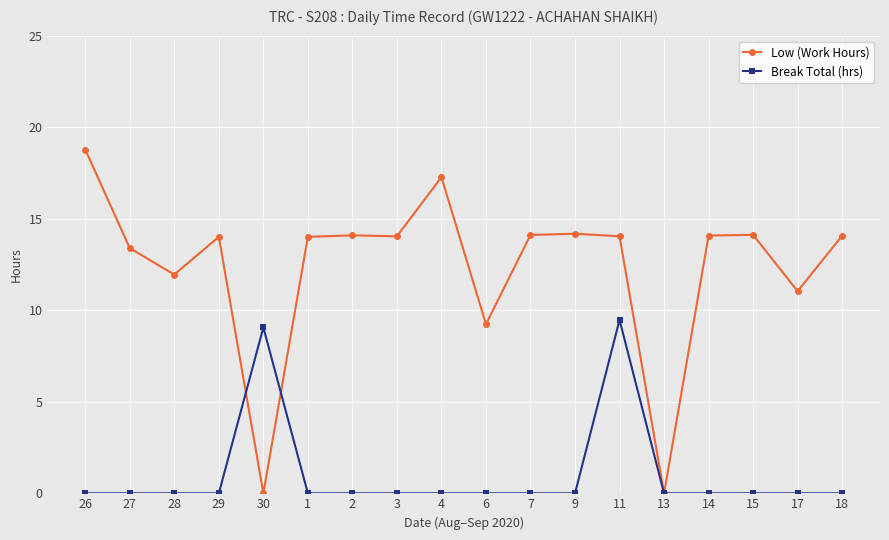

At 26, list the series in order from smallest to largest.

Break Total (hrs), Low (Work Hours)